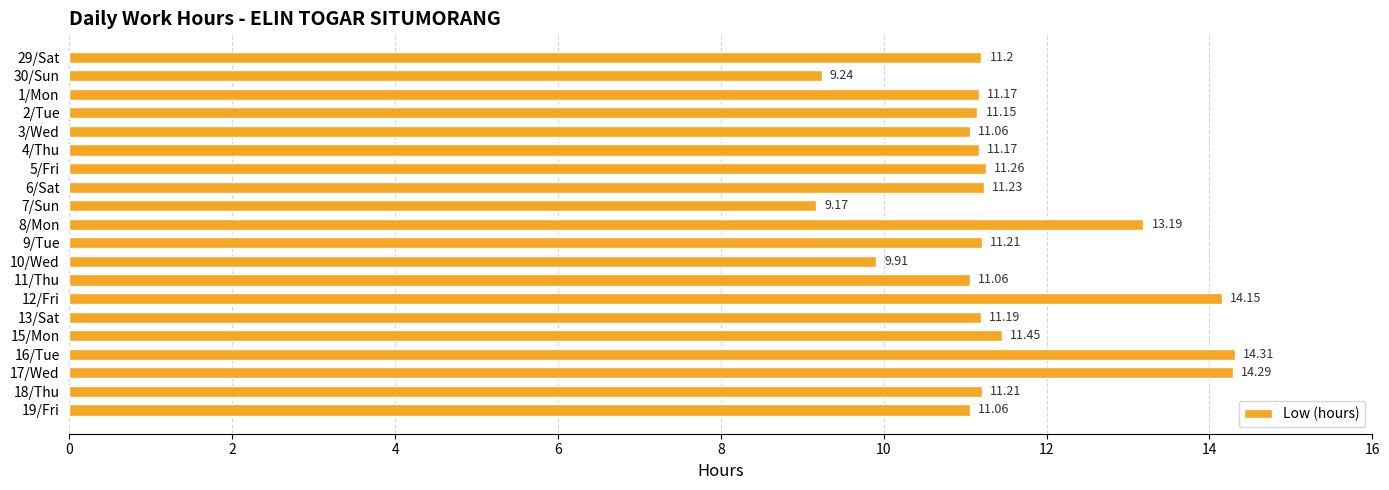

How many data points are less than 11?

3